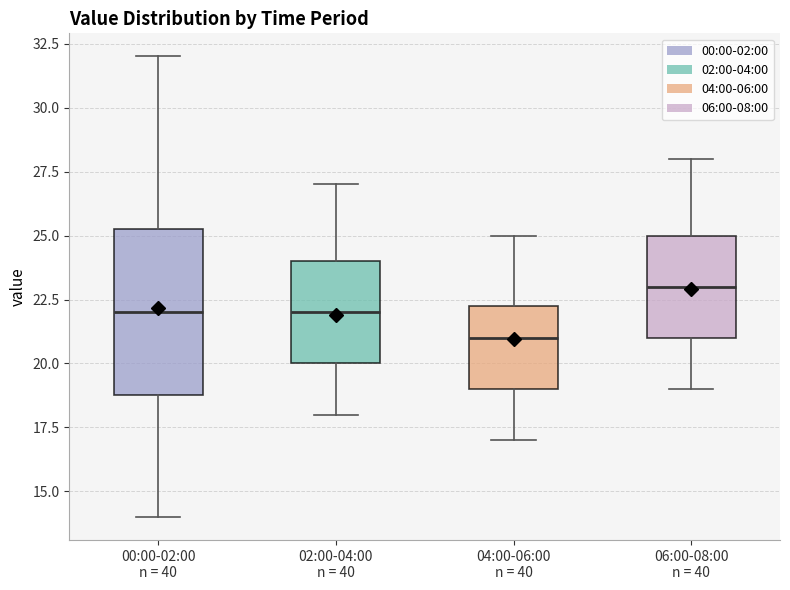

Where is the upper edge of the box for 02:00-04:00 n = 40 on the y-axis? The values are not printed on the chart, so give them approximately, as read against the axis.

24.0